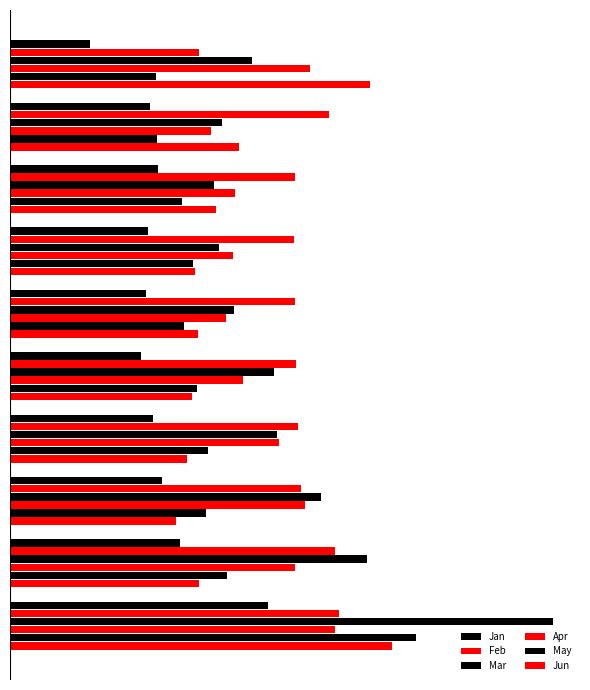

What is the value of the Jun bar at the 2nd from the left?

0.6